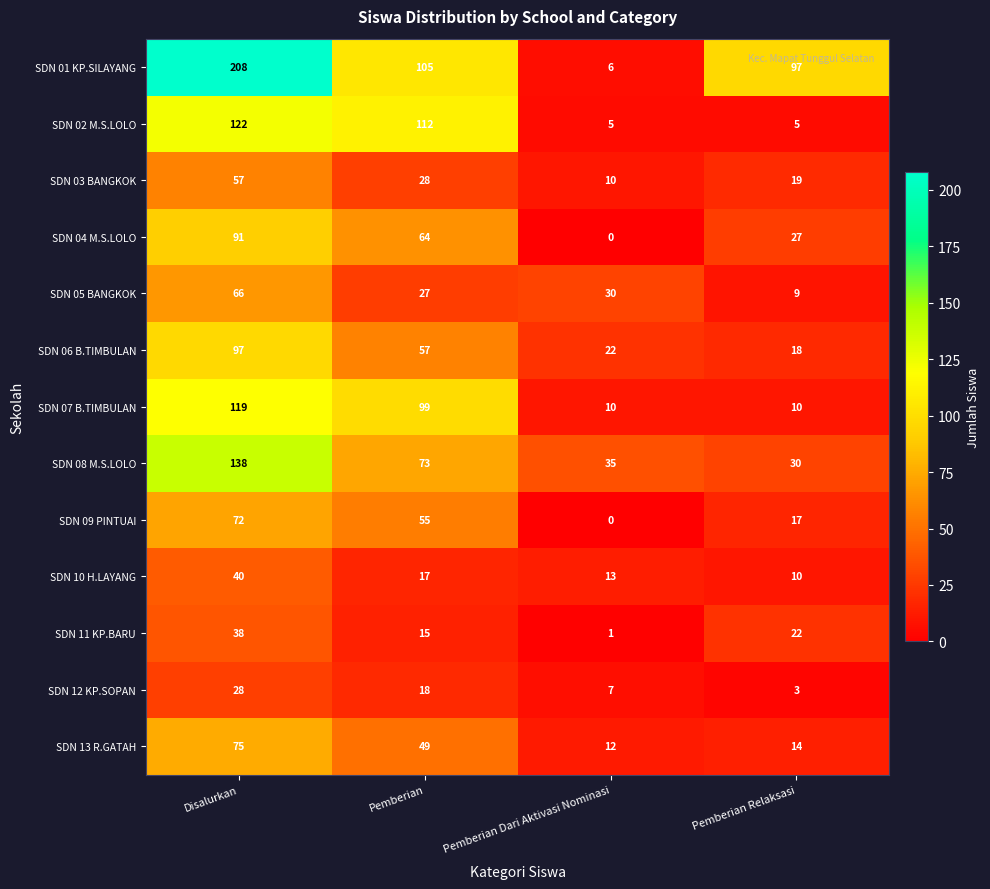

What is the approximate value of SDN 09 PINTUAI at Disalurkan?

72